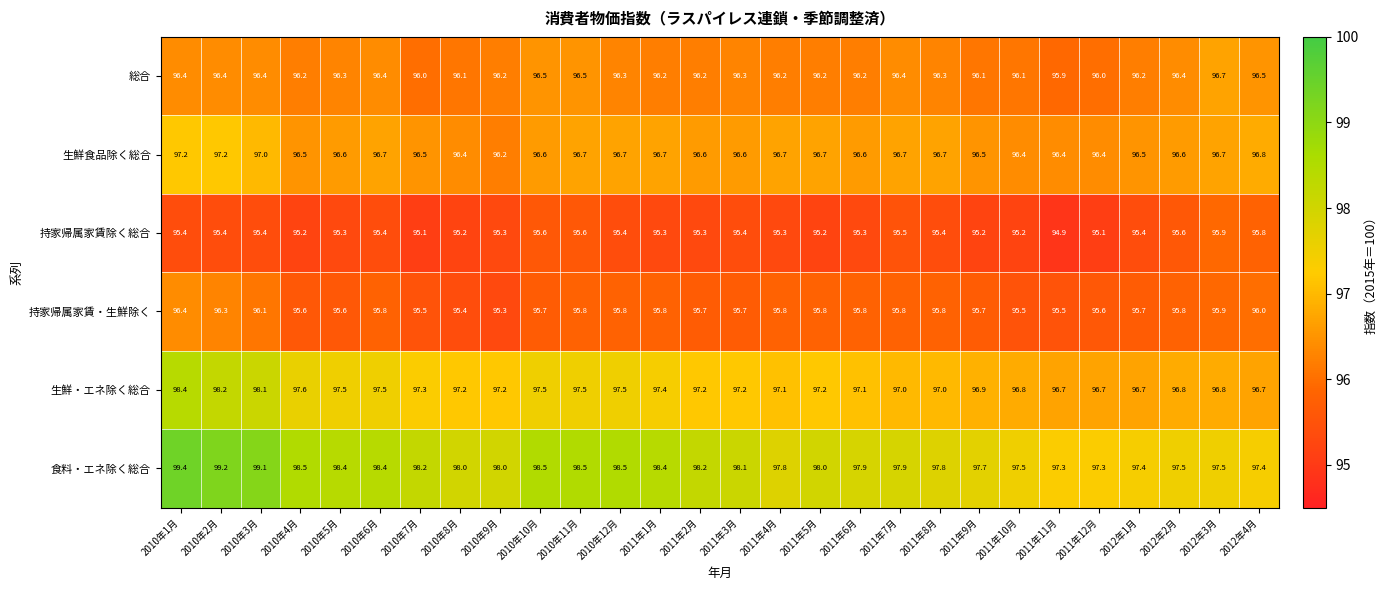

Which series has the largest range (max minus min)?

食料・エネ除く総合